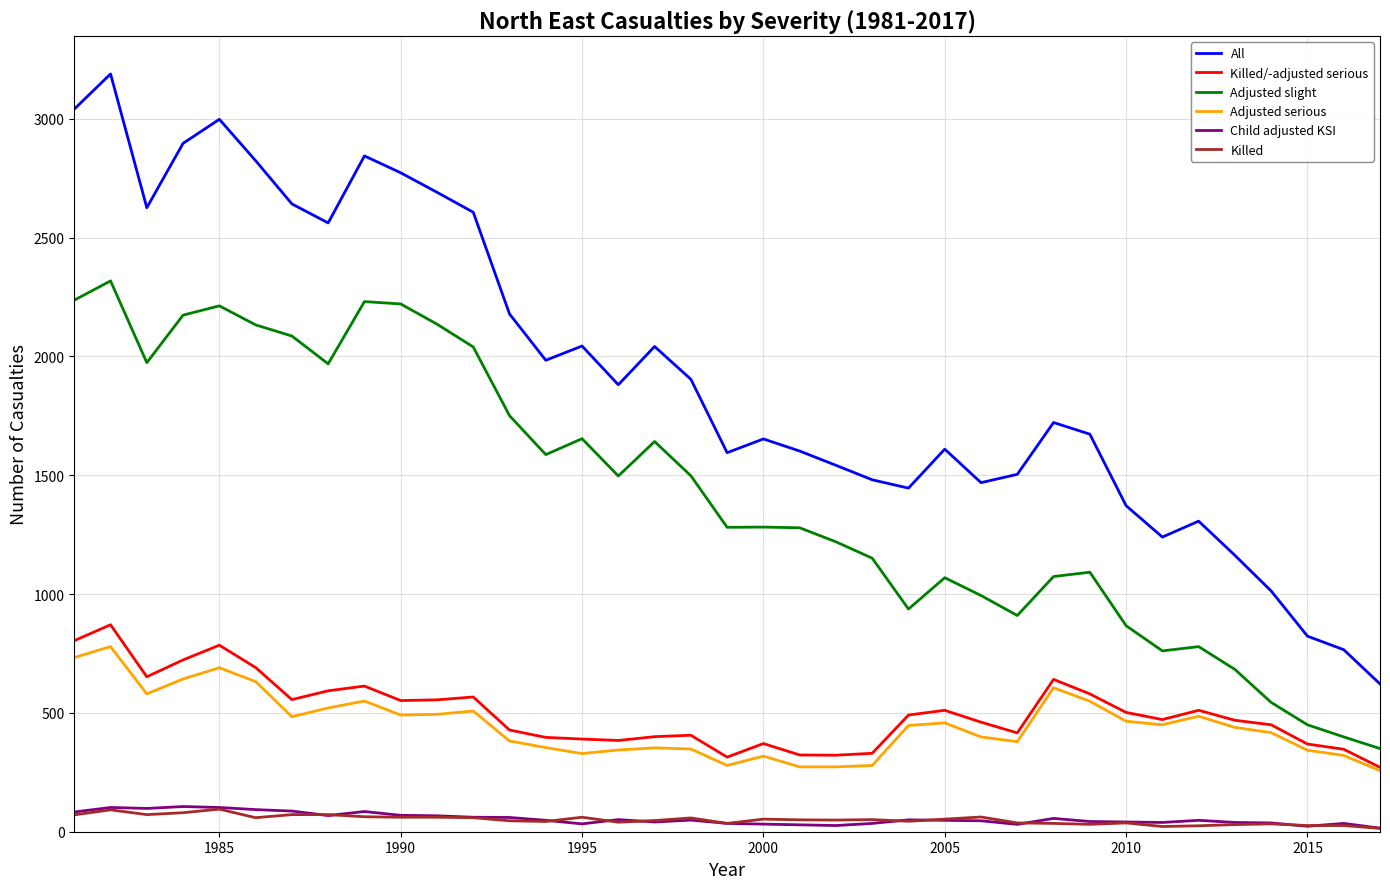

Which series has the widest spread of values?

All